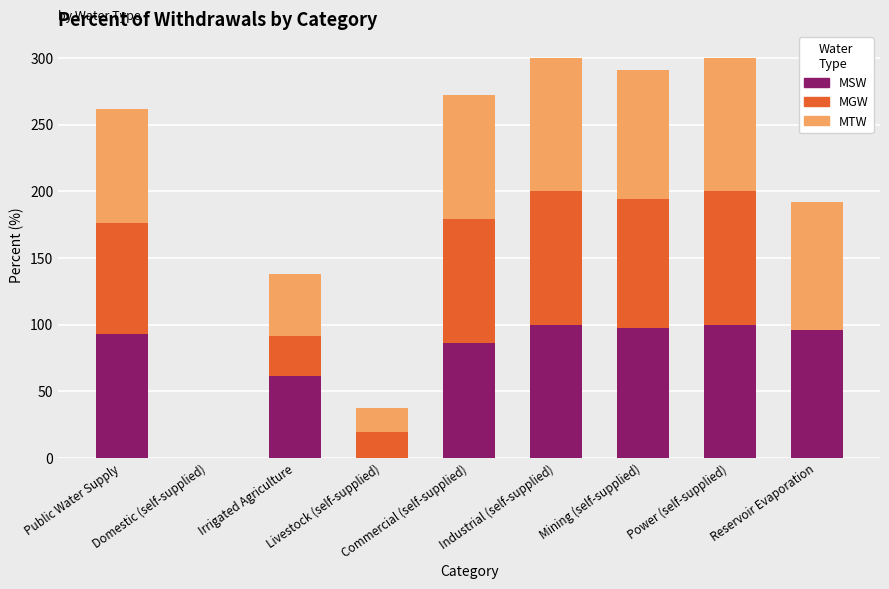

How many data points in MSW are above 93?

5